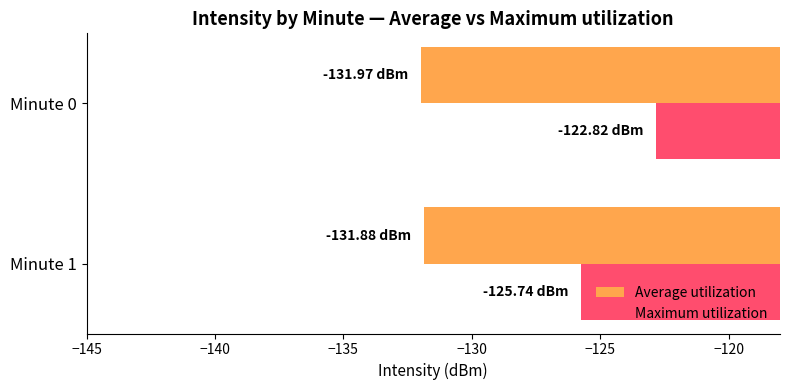

Which series has the largest range (max minus min)?

Maximum utilization